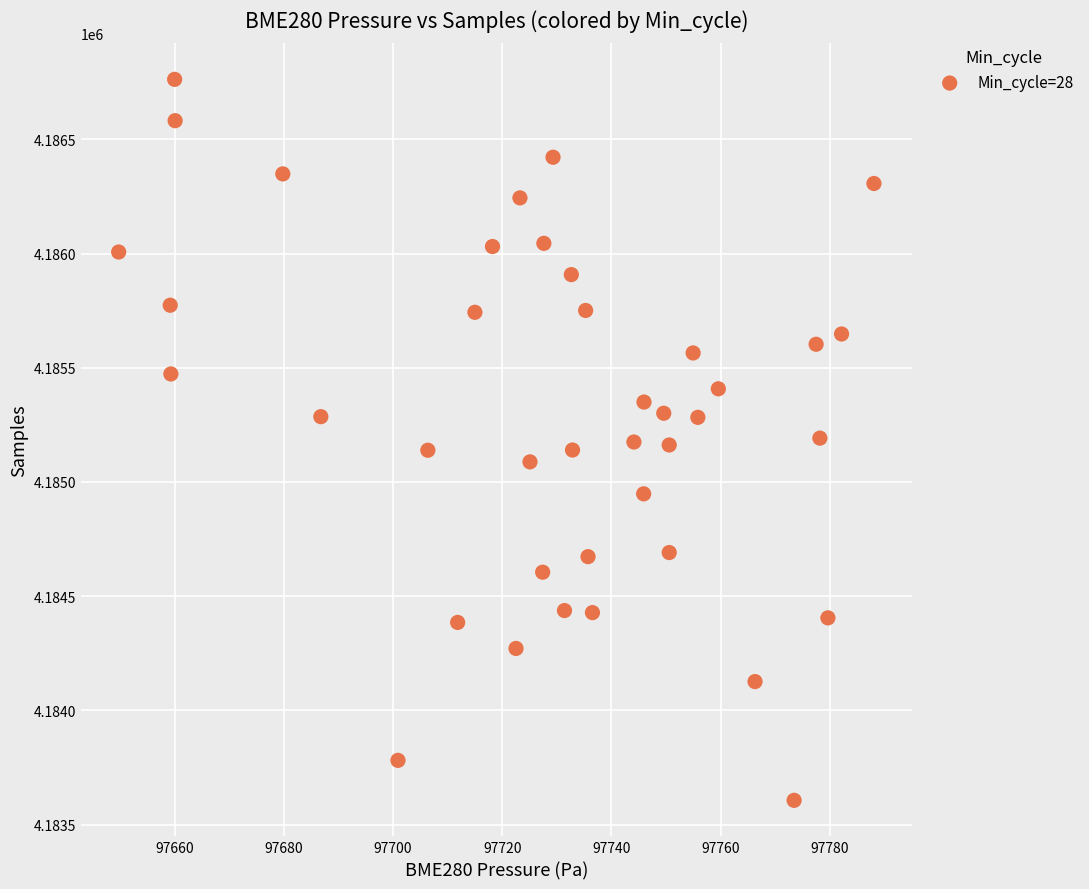

What is the range of Y values (max minus min)?

3157